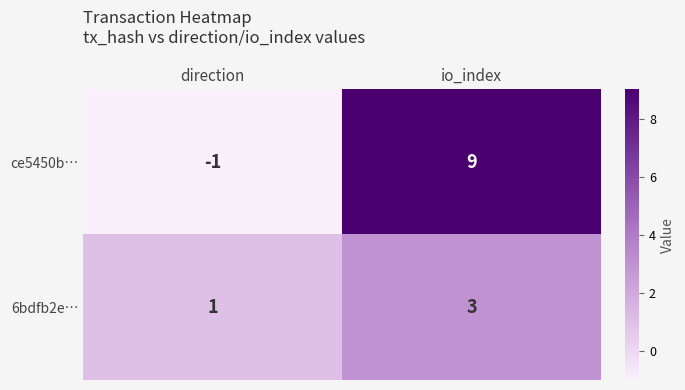

At direction, list the series in order from smallest to largest.

ce5450b…, 6bdfb2e…